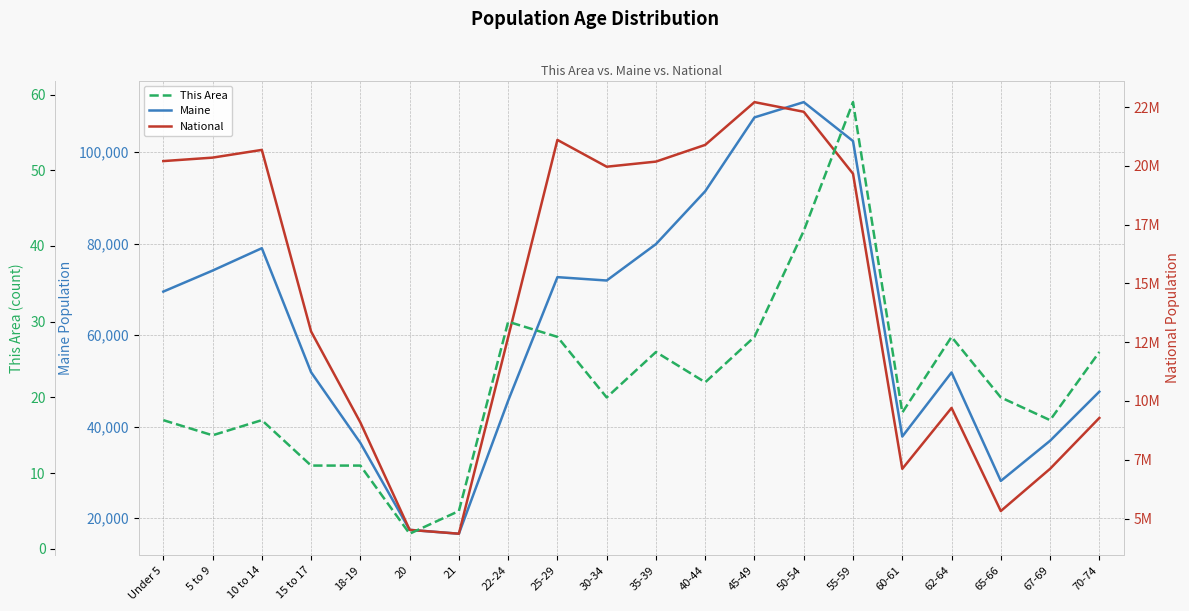

Between 25-29 and 45-49, which series saw the biggest shift?

National